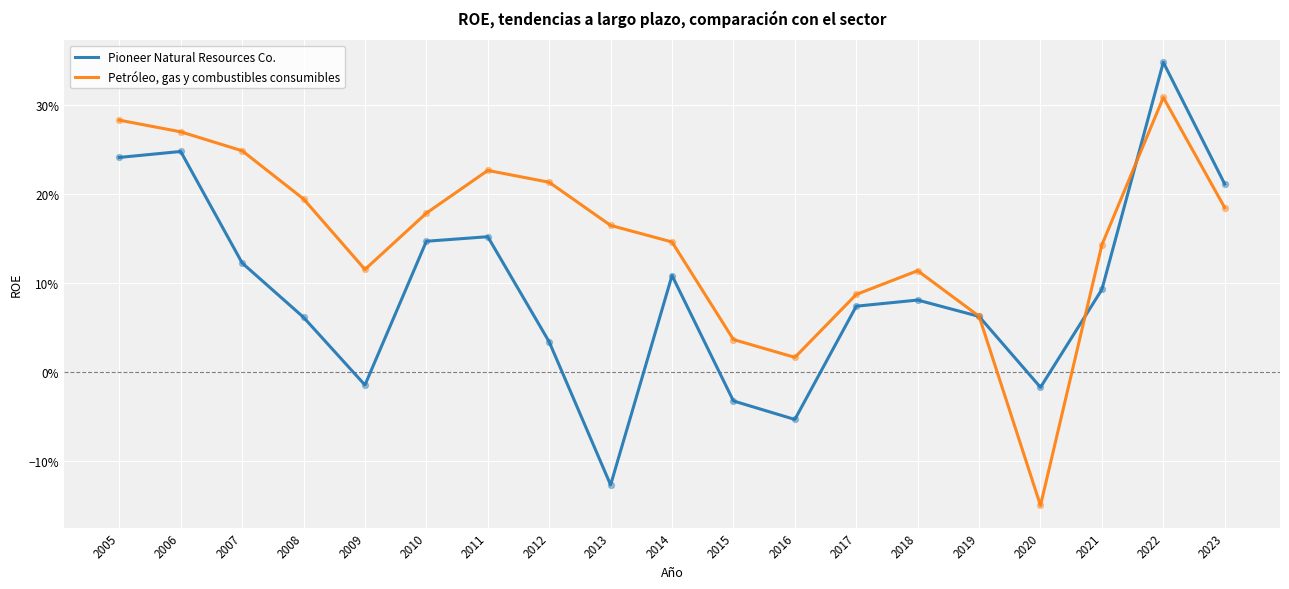

What are all the series names shown in the legend?

Pioneer Natural Resources Co., Petróleo, gas y combustibles consumibles